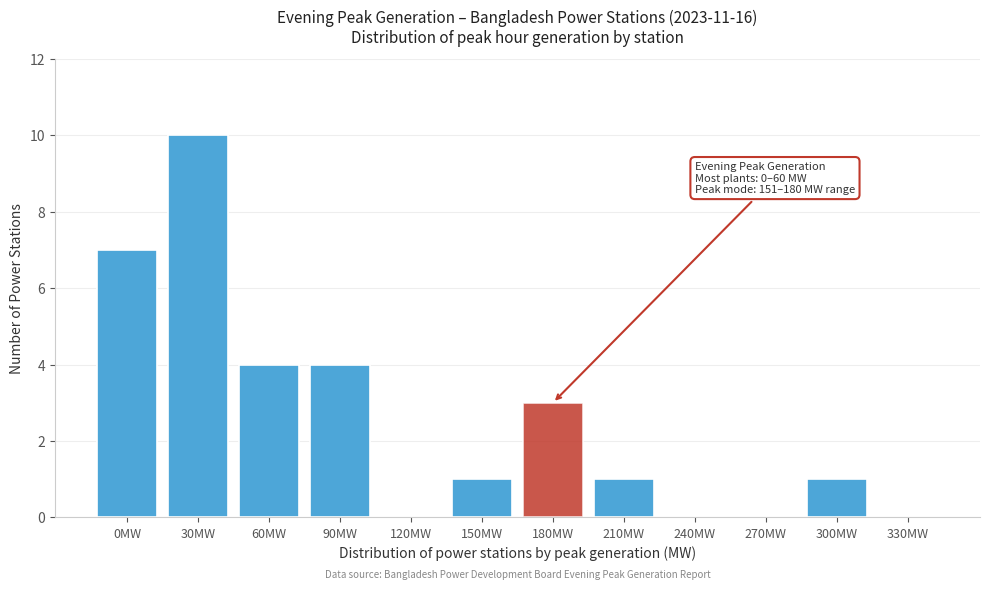

Reading left to right, transcribe all the data shown in this chart.

0MW=7	30MW=10	60MW=4	90MW=4	120MW=0	150MW=1	180MW=3	210MW=1	240MW=0	270MW=0	300MW=1	330MW=0